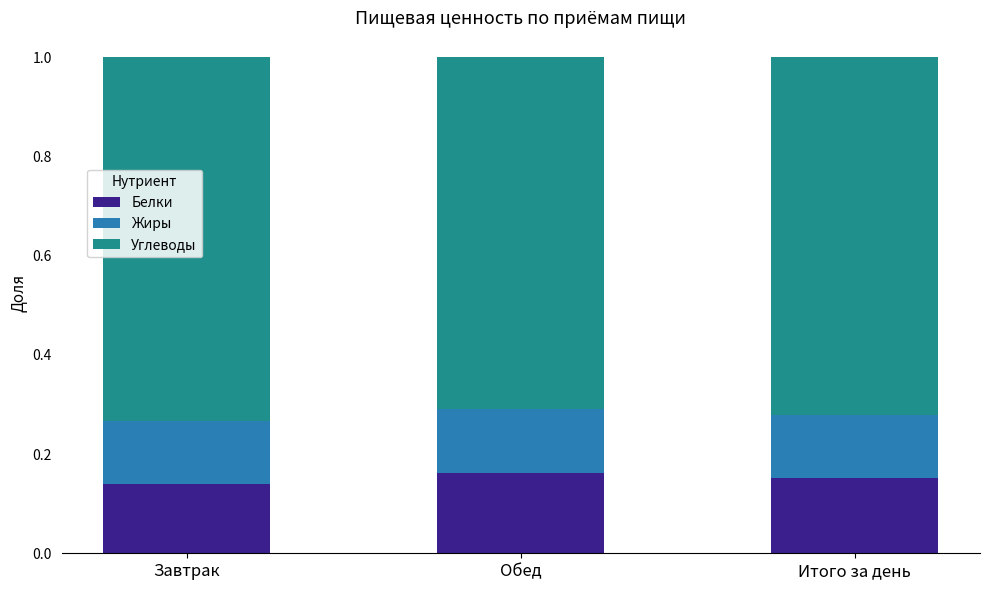

What is the sum of all Белки values?

0.5